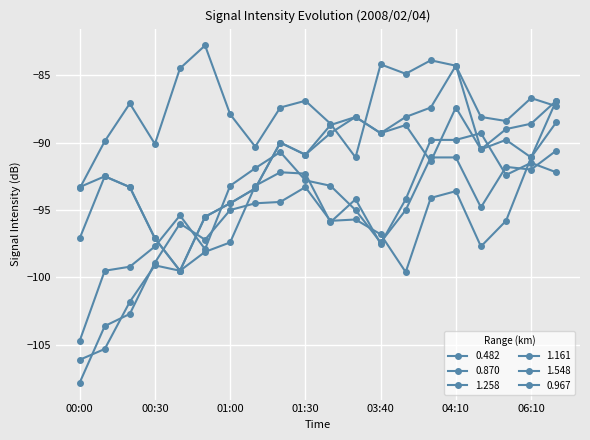

What is the lowest value of the 1.548 series?

-107.8